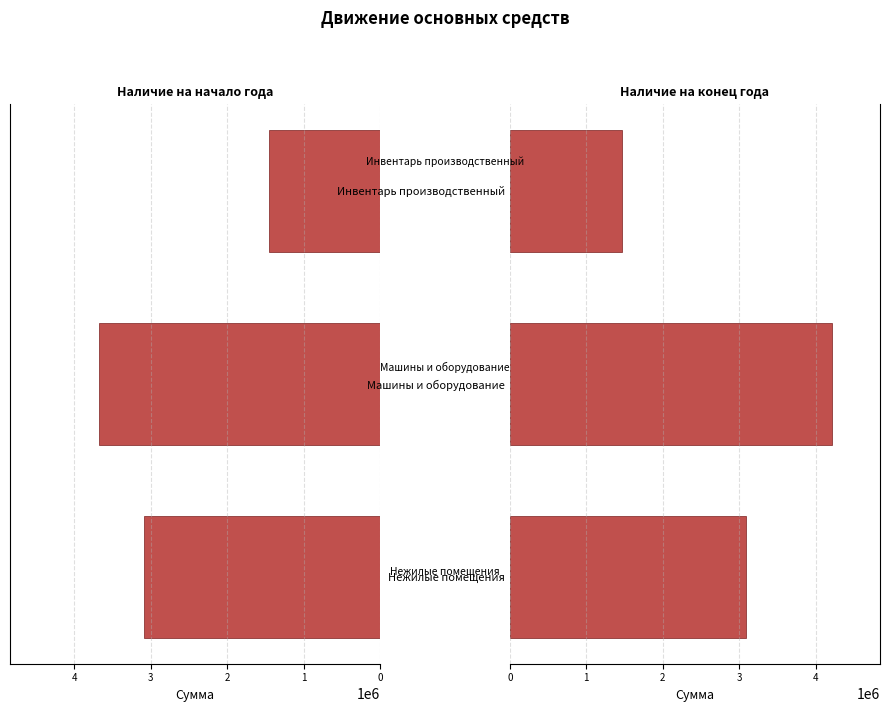

Between 1 and 2, which series saw the biggest shift?

Наличие на конец года